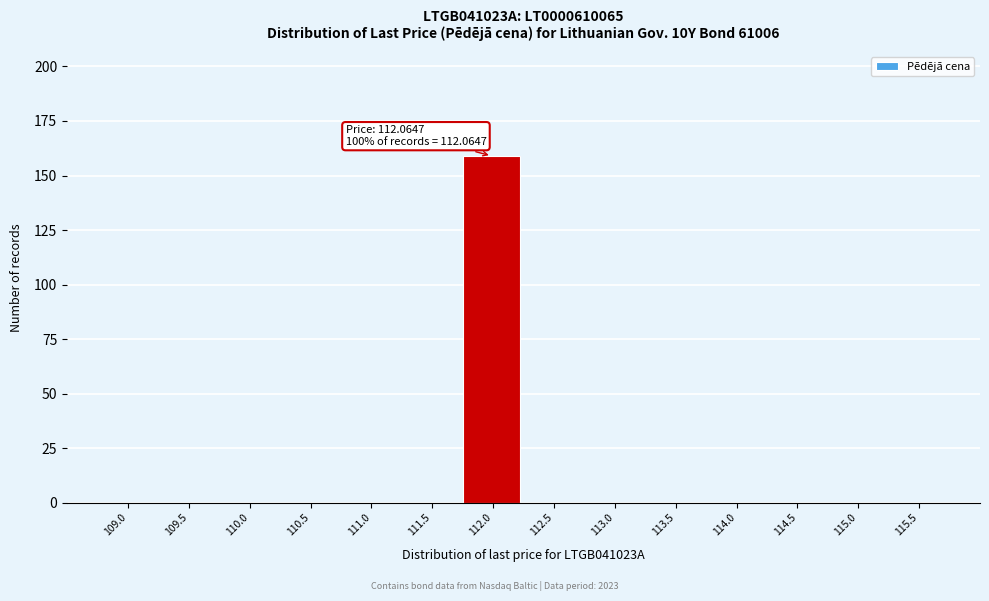

Reading right to left, what are all the values shown in this chart?

115.5=0	115.0=0	114.5=0	114.0=0	113.5=0	113.0=0	112.5=0	112.0=159	111.5=0	111.0=0	110.5=0	110.0=0	109.5=0	109.0=0